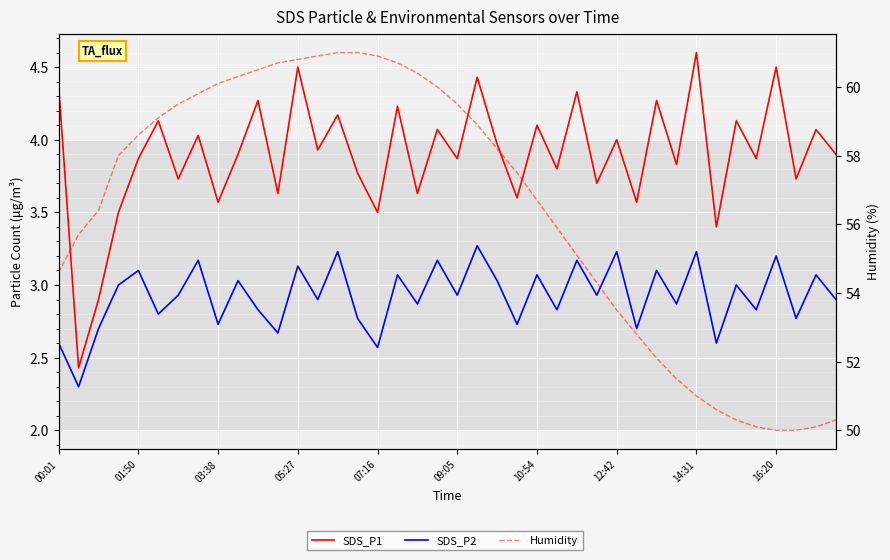

What is the lowest value of the Humidity series?

50.0